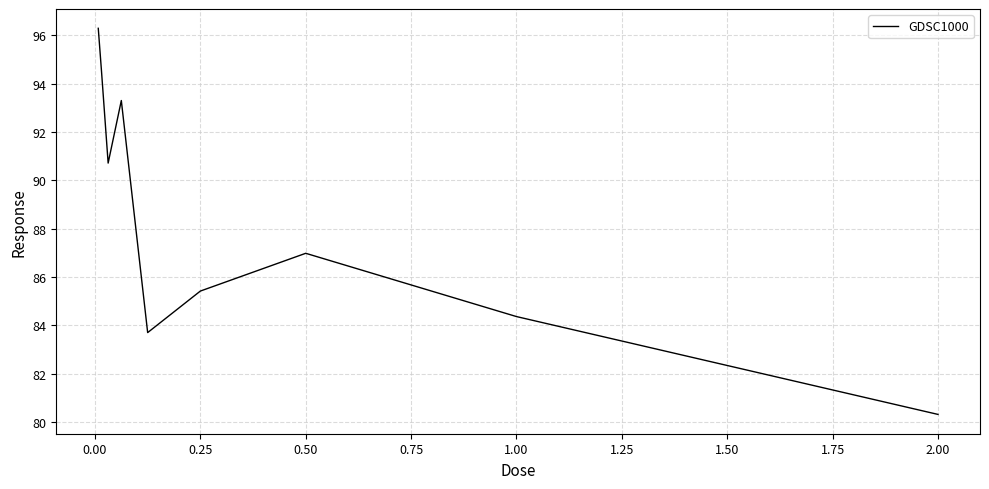

How many series are shown in this chart?

1